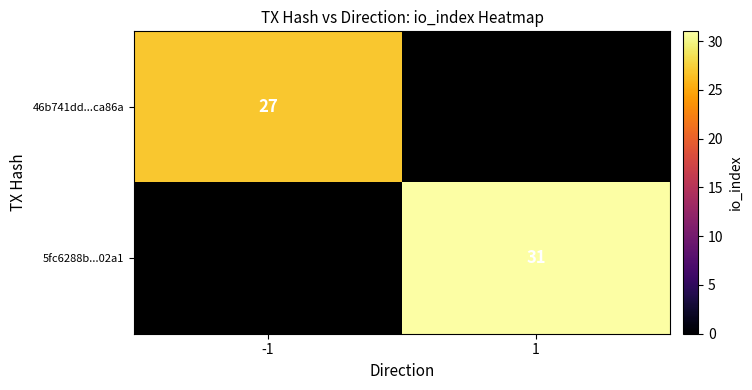

Is it true that 46b741dd...ca86a equals 40 at -1?

False